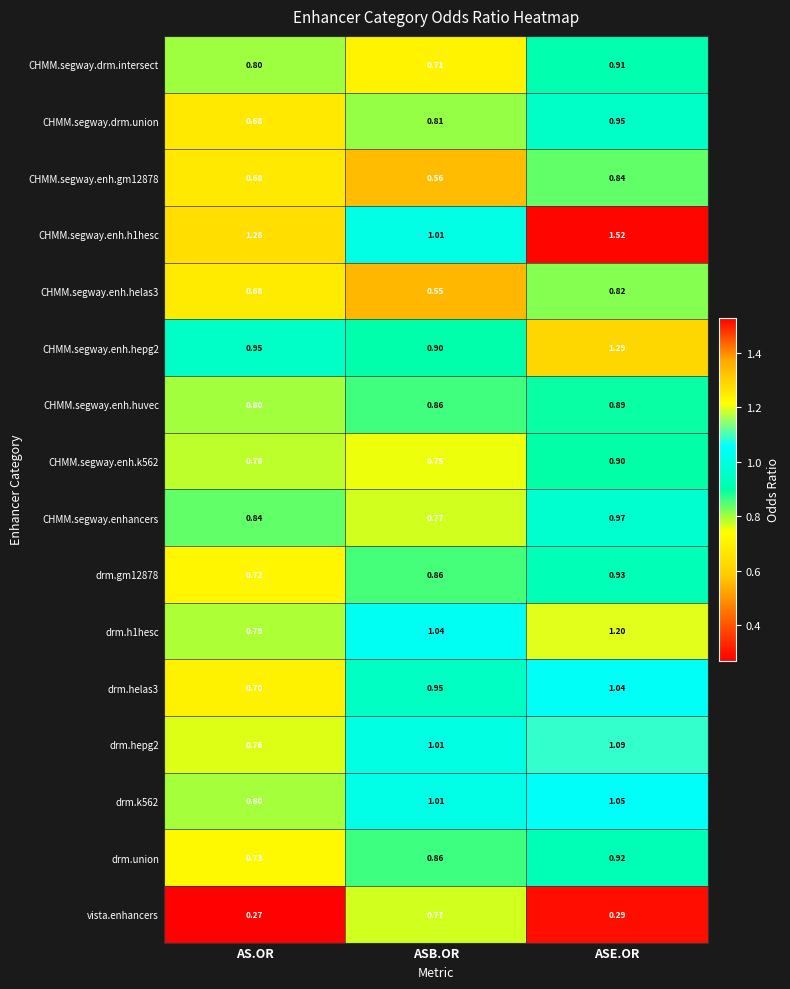

Which category has the highest value in the drm.k562 series?

ASE.OR